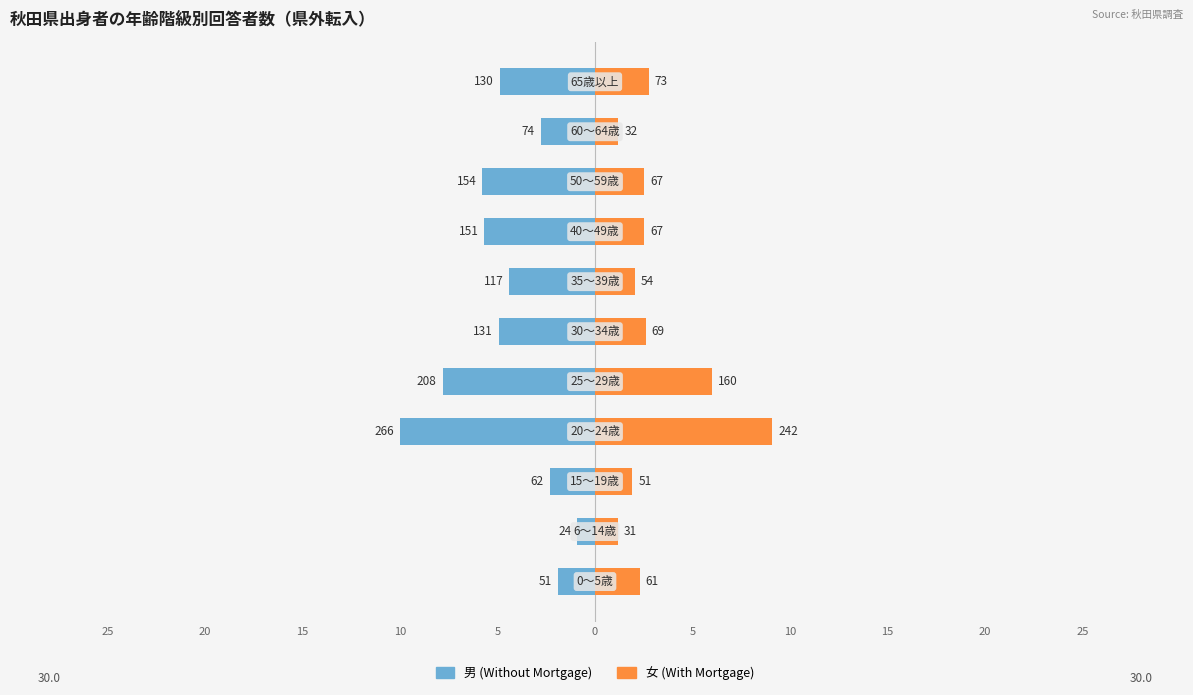

What are all the series names shown in the legend?

男, 女